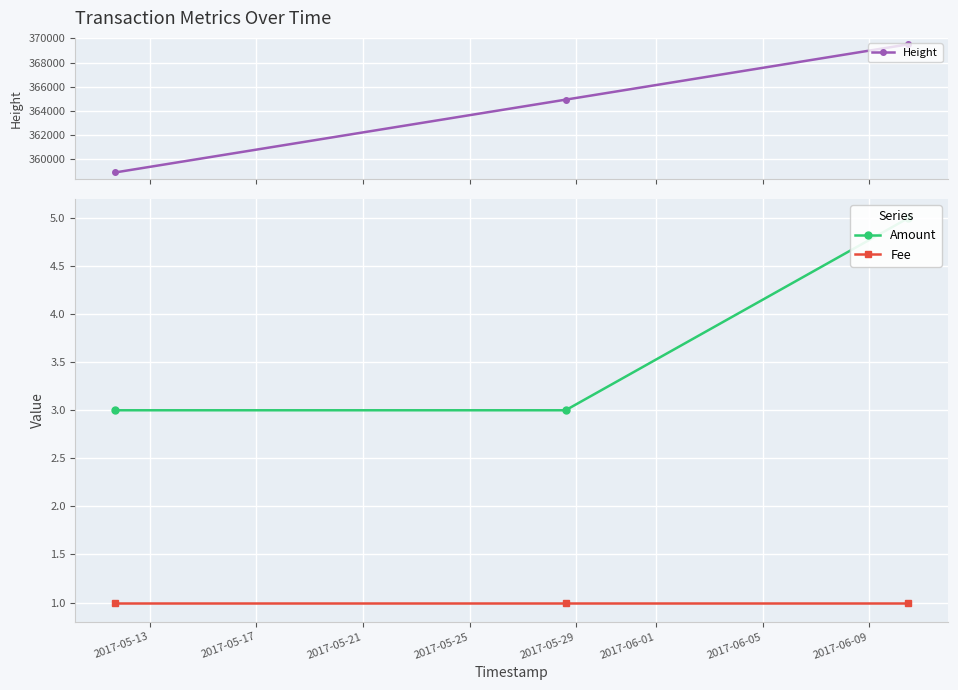

Count the number of data series in this chart.

3